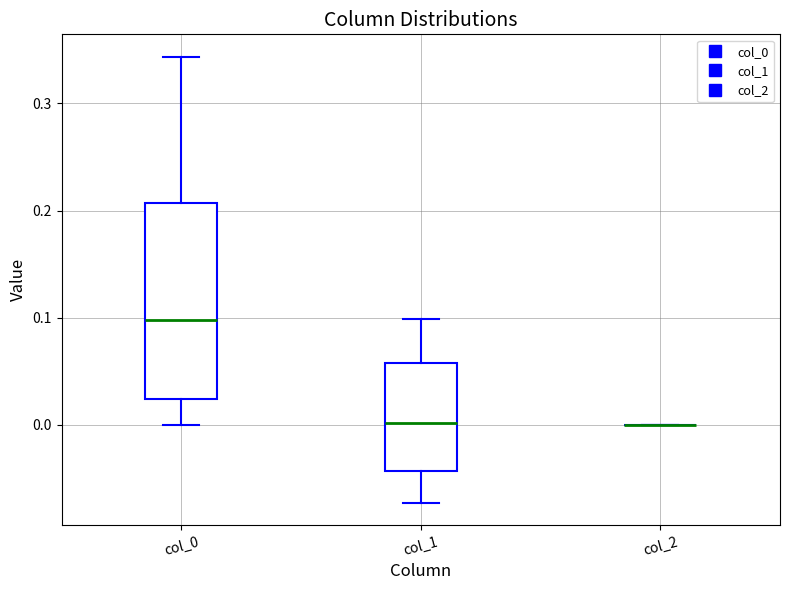

Reading left to right, transcribe this box plot: for each box, give where its median line is, the range the box spans, and where its two whiskers end, as read against the y-axis. The values are not printed on the chart, so give them approximately, as read against the axis.

col_0: median 0.10, box 0.02 to 0.21, whiskers 0.00 to 0.34
col_1: median 0.00, box -0.04 to 0.06, whiskers -0.07 to 0.10
col_2: box collapsed to a line at 0.00, whiskers 0.00 to 0.00